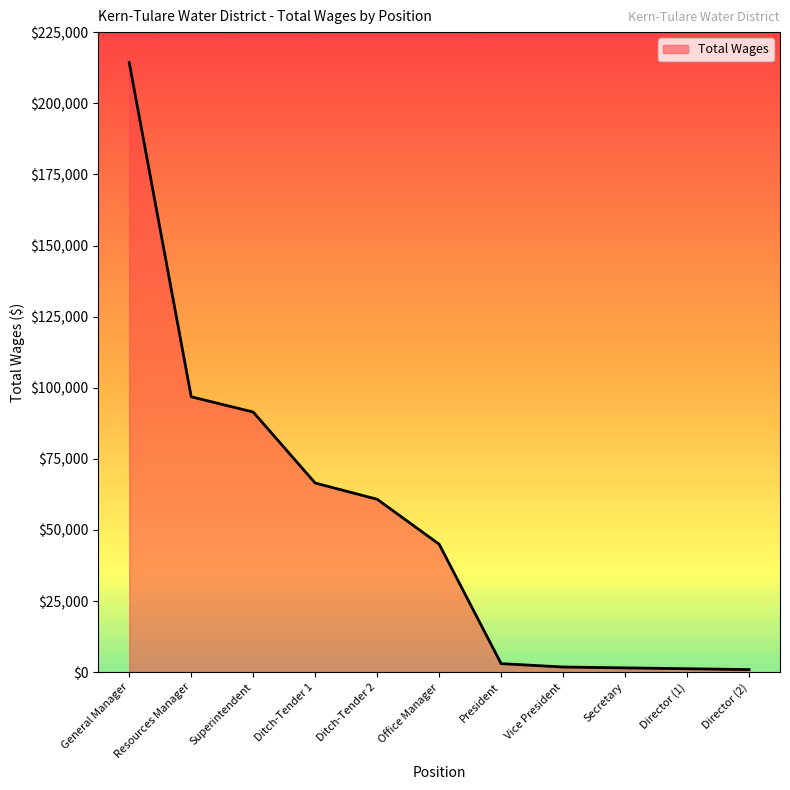

What is the maximum value shown in the chart?

214328